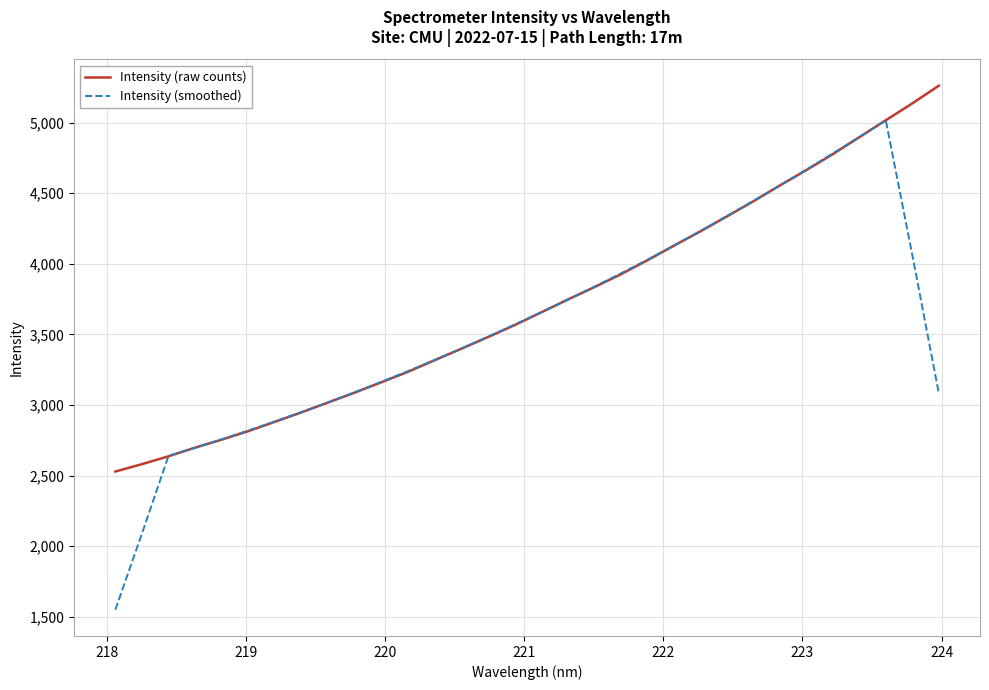

How many interior local peaks does the Intensity (smoothed) series have?

1